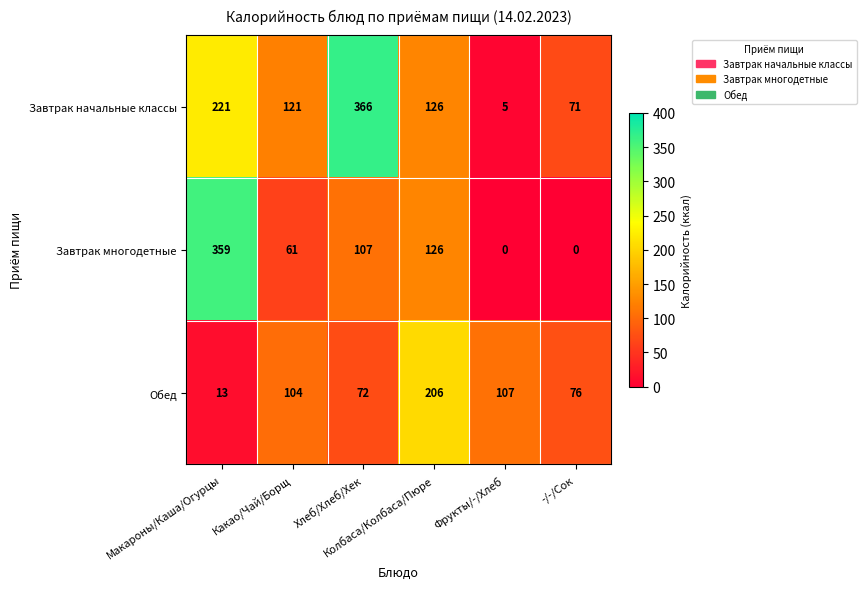

What is the sum of all Завтрак начальные классы values?

910